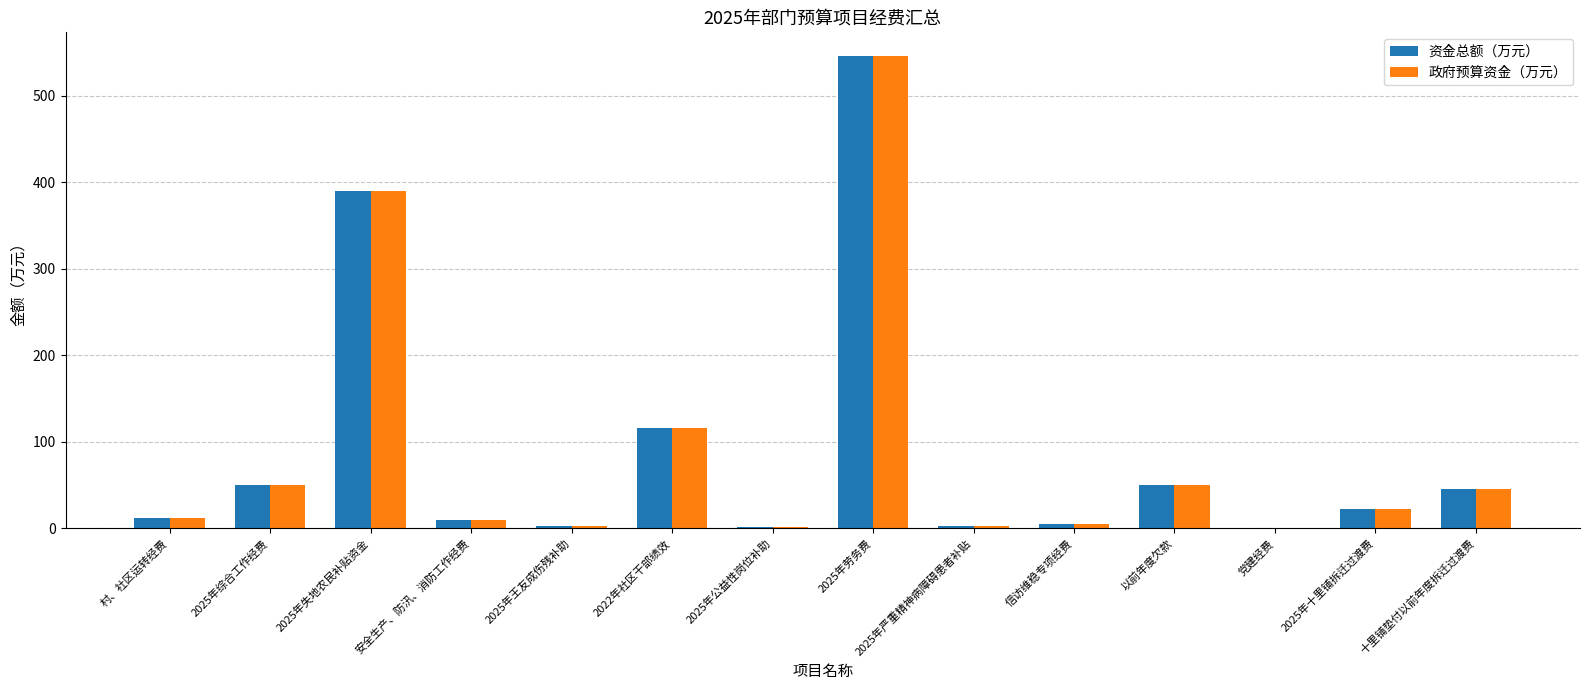

Is it true that 资金总额（万元） equals 1.8 at 2025年公益性岗位补助?

True